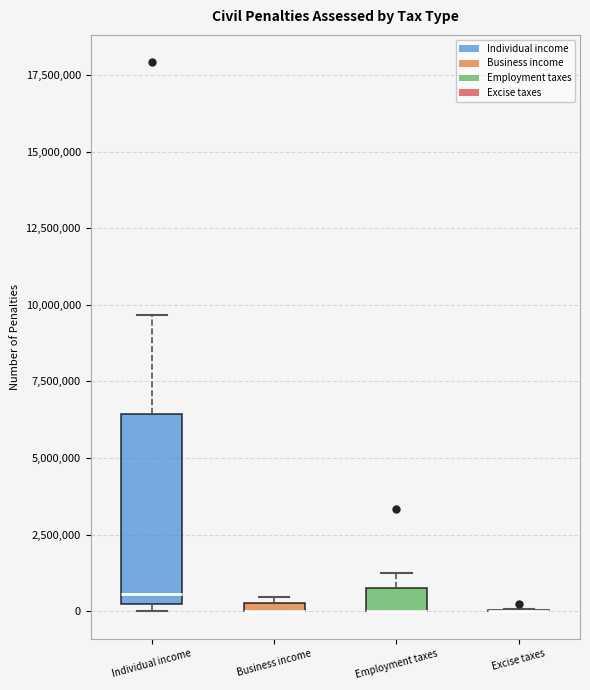

Which box is the tallest, from its lower edge to its upper edge?

Individual income